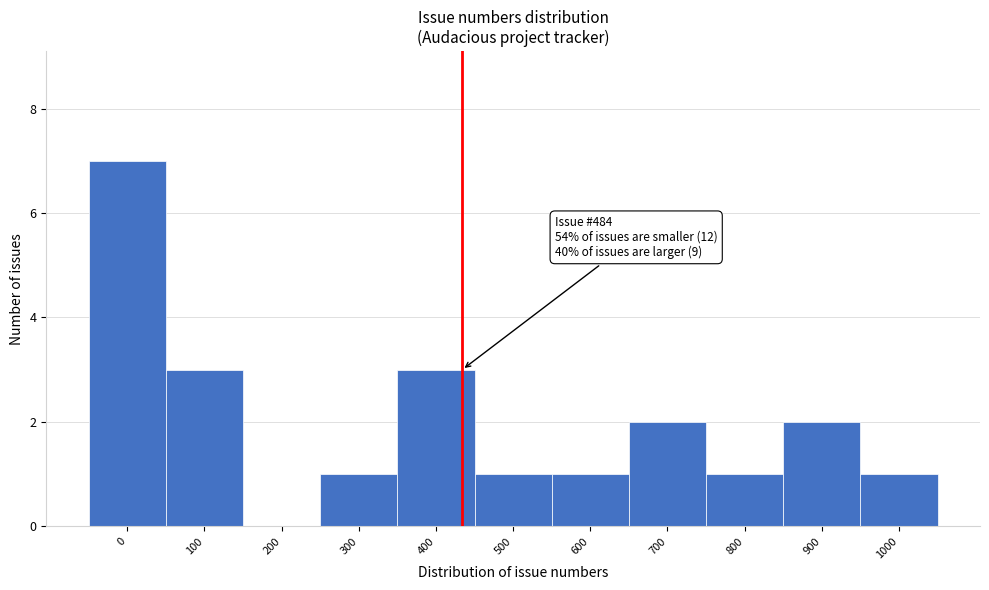

Reading left to right, transcribe all the data shown in this chart.

0=7	100=3	200=0	300=1	400=3	500=1	600=1	700=2	800=1	900=2	1000=1